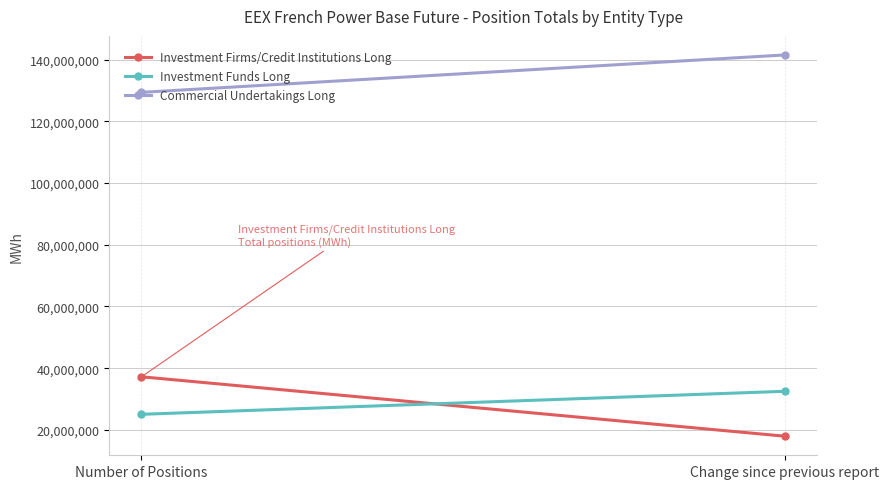

What position from the left is Number of Positions?

1